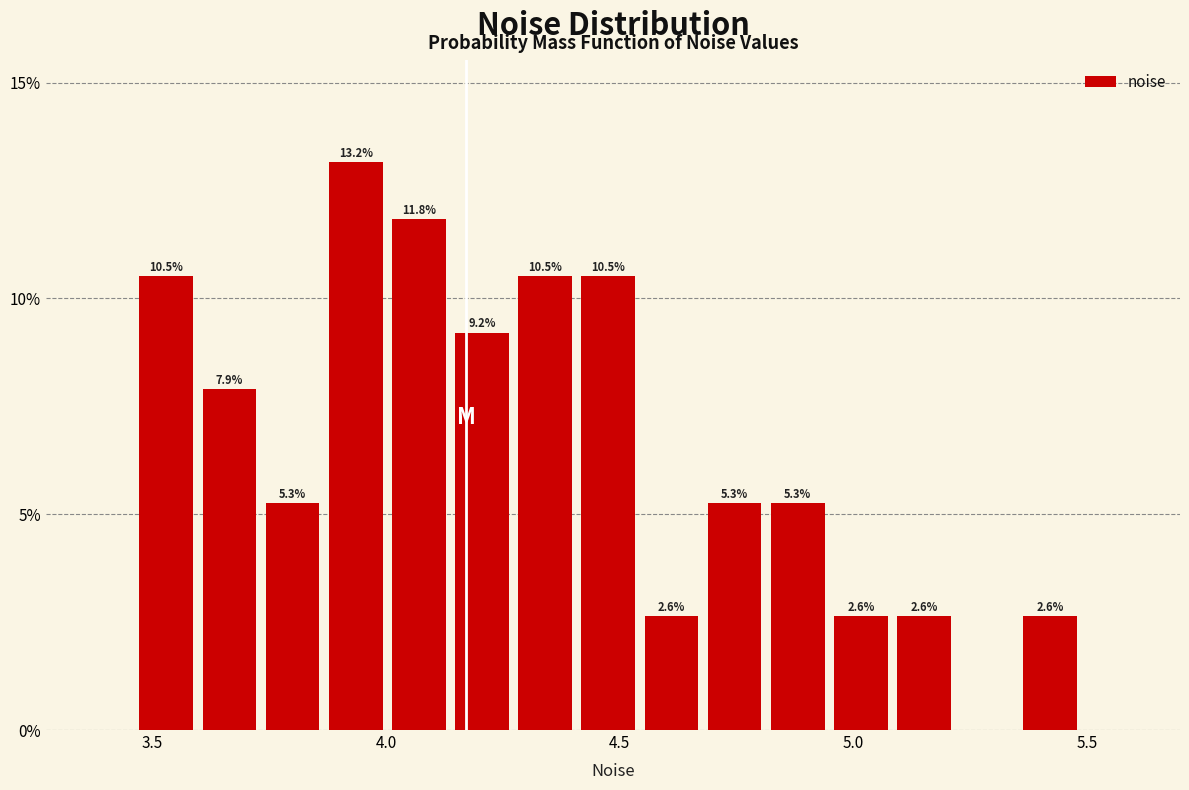

Read against the x-axis, roughly where is the centre of the tallest bar?

3.95